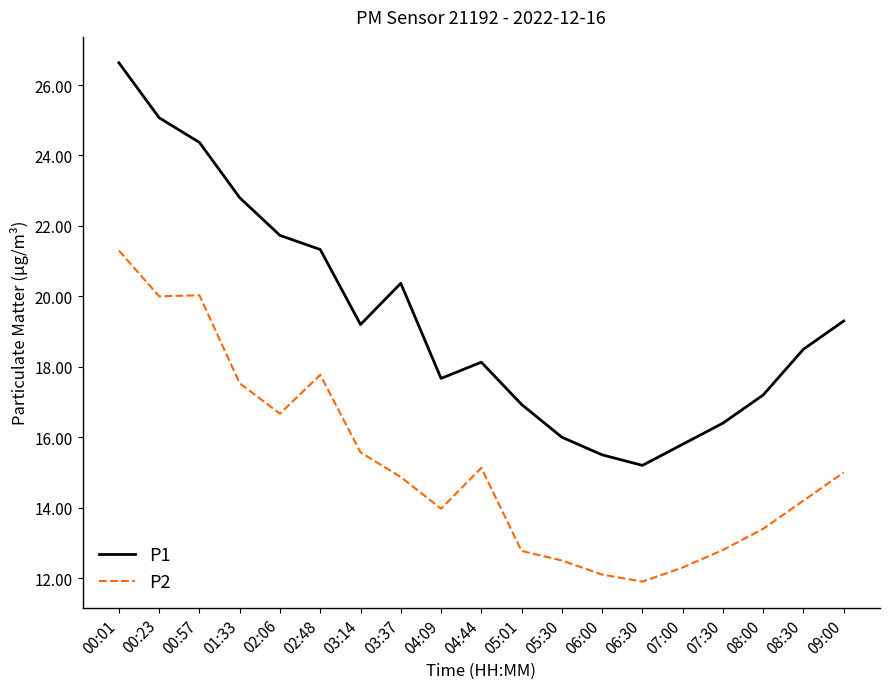

Rank the series by their maximum value, from lowest to highest.

P2, P1